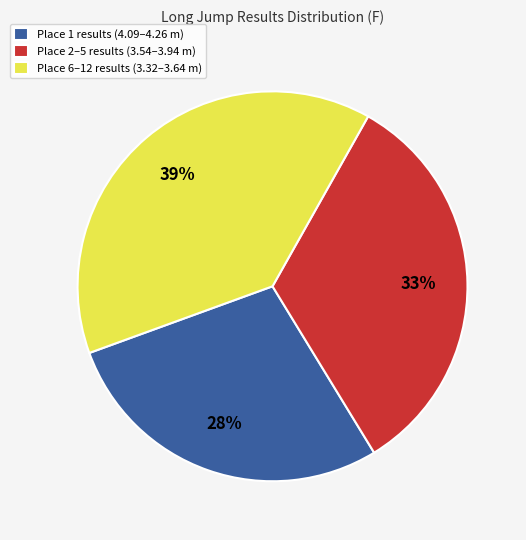

Combined, do Place 2–5 results (3.54–3.94 m) and Place 1 results (4.09–4.26 m) account for over 50%?

Yes